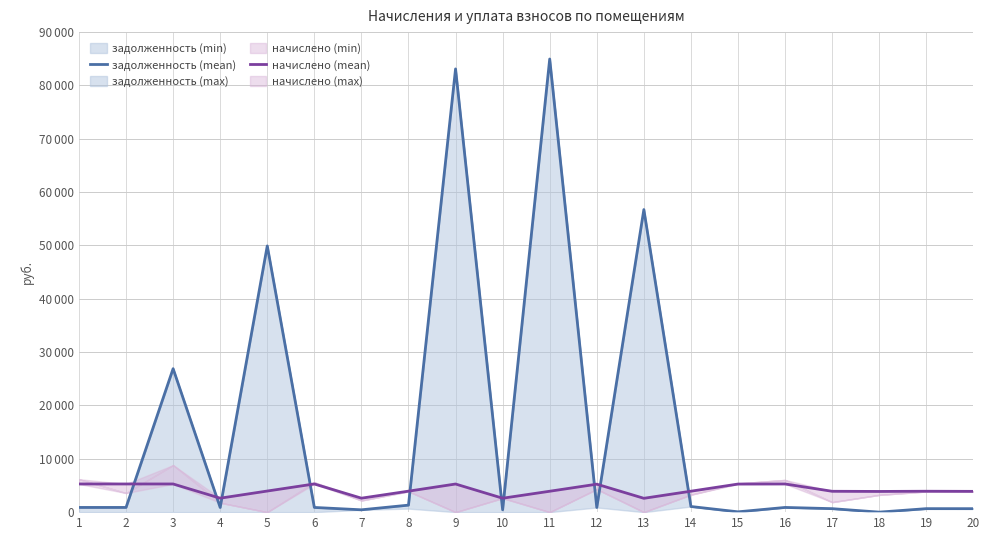

What is the approximate value of задолженность (mean) at 10?

434.9